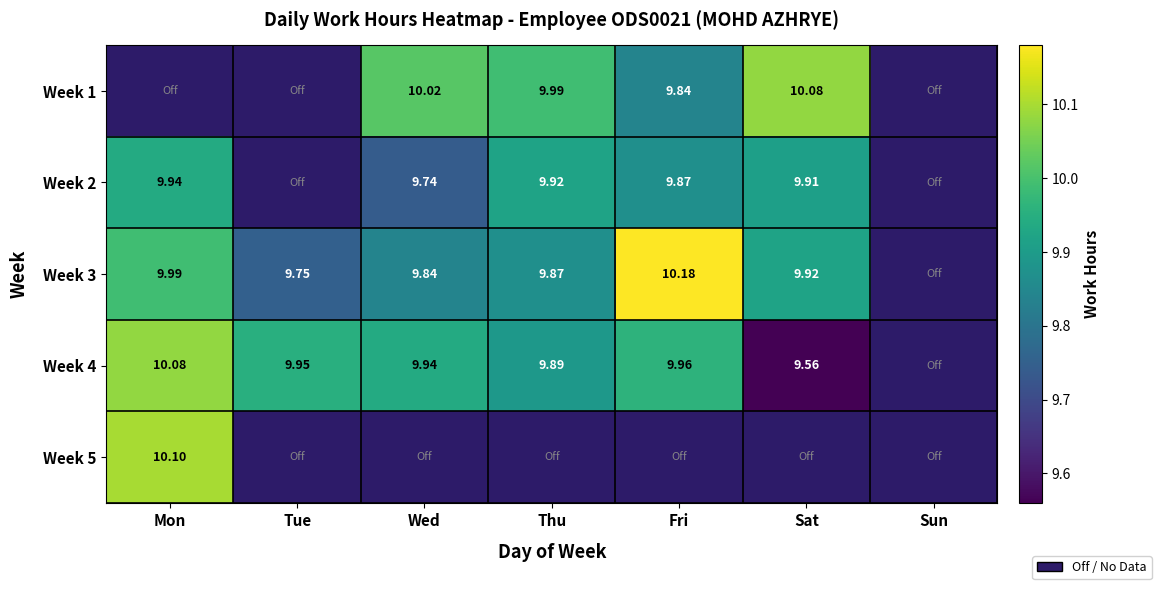

The value of Week 2 at Wed is 9.7. True or false?

True